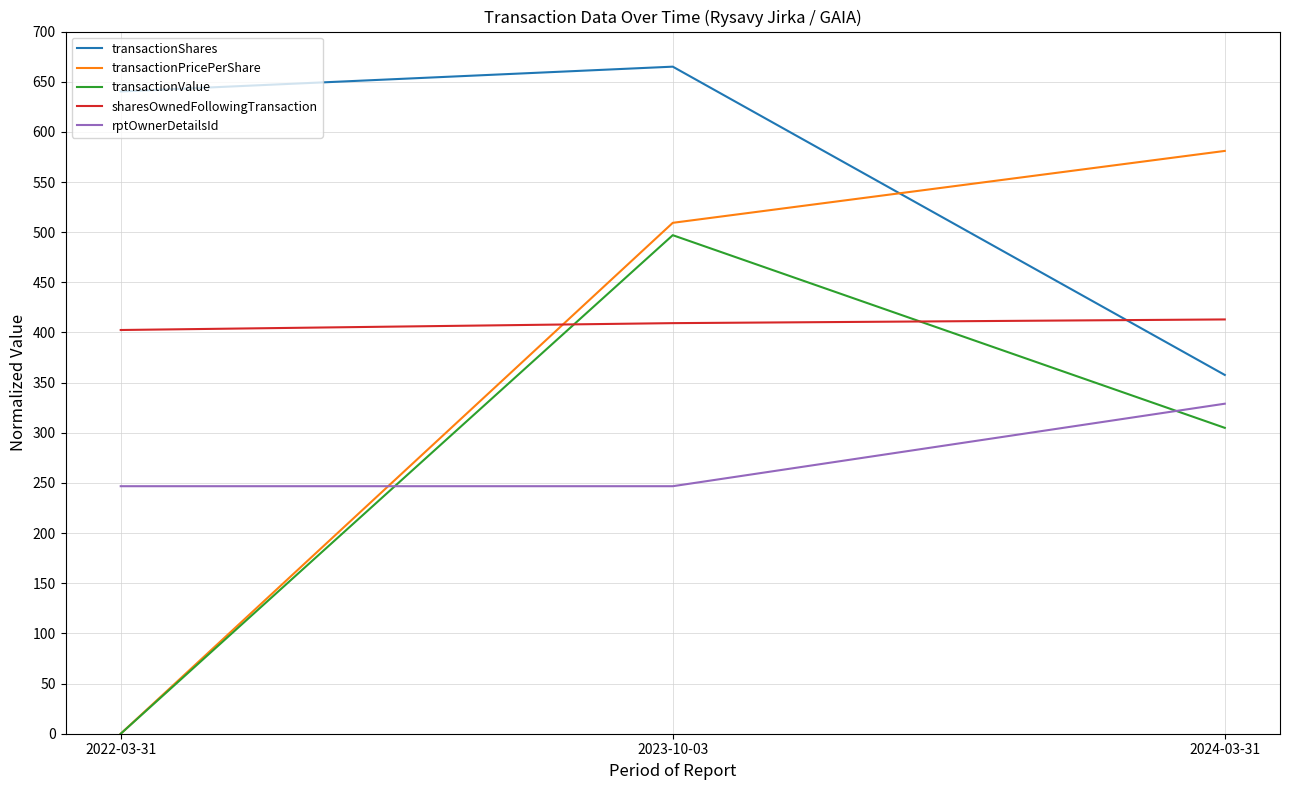

What is the sum of the transactionValue values at 2024-03-31 and 2022-03-31?

304.9